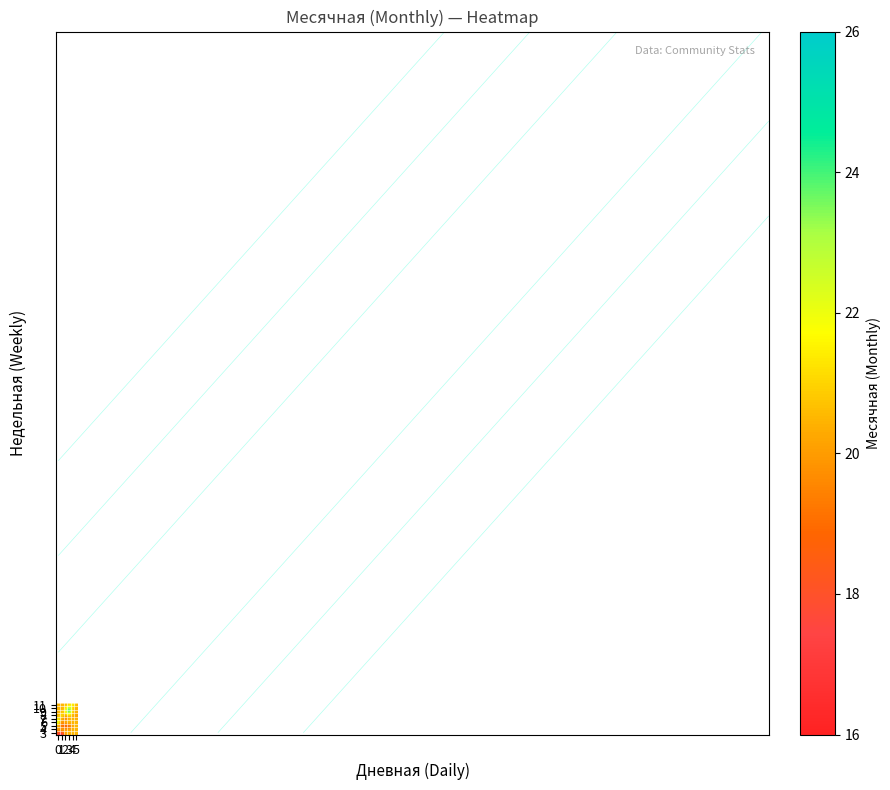

What is the total value across all series at 3?

192.5